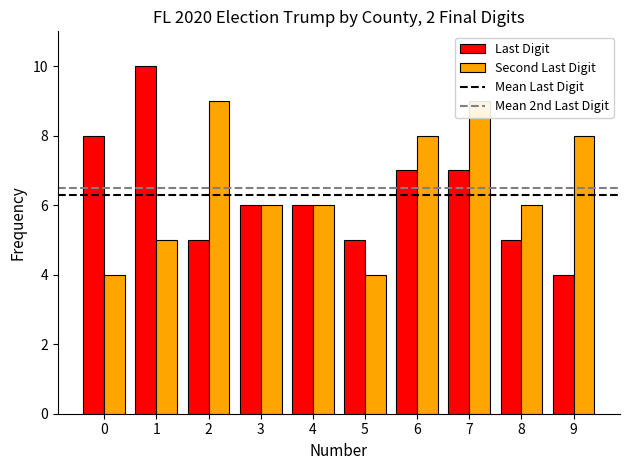

Reading left to right, what are all the values shown in this chart?

Last Digit: 0=8	1=10	2=5	3=6	4=6	5=5	6=7	7=7	8=5	9=4
Second Last Digit: 0=4	1=5	2=9	3=6	4=6	5=4	6=8	7=9	8=6	9=8